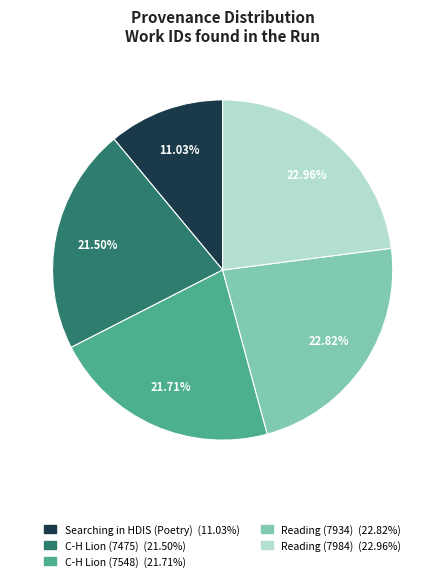

How many segments does this pie chart have?

5